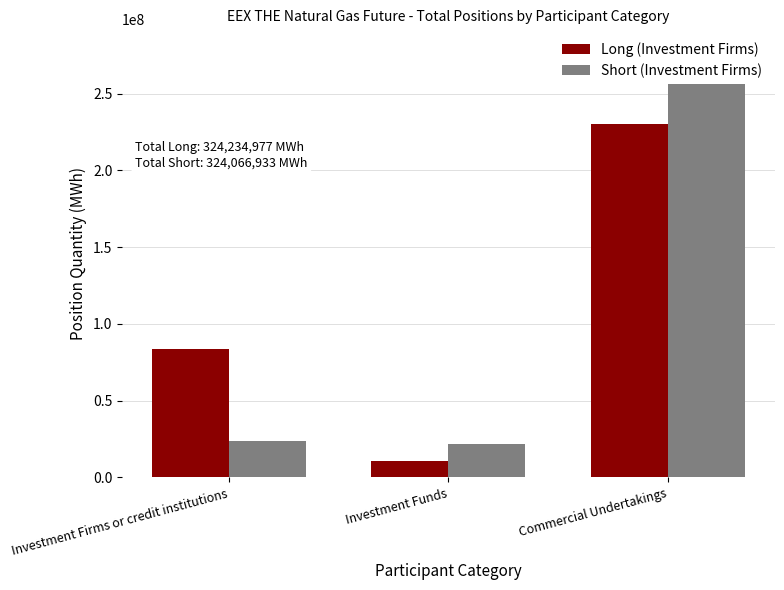

Which series has the largest range (max minus min)?

Short (Investment Firms)